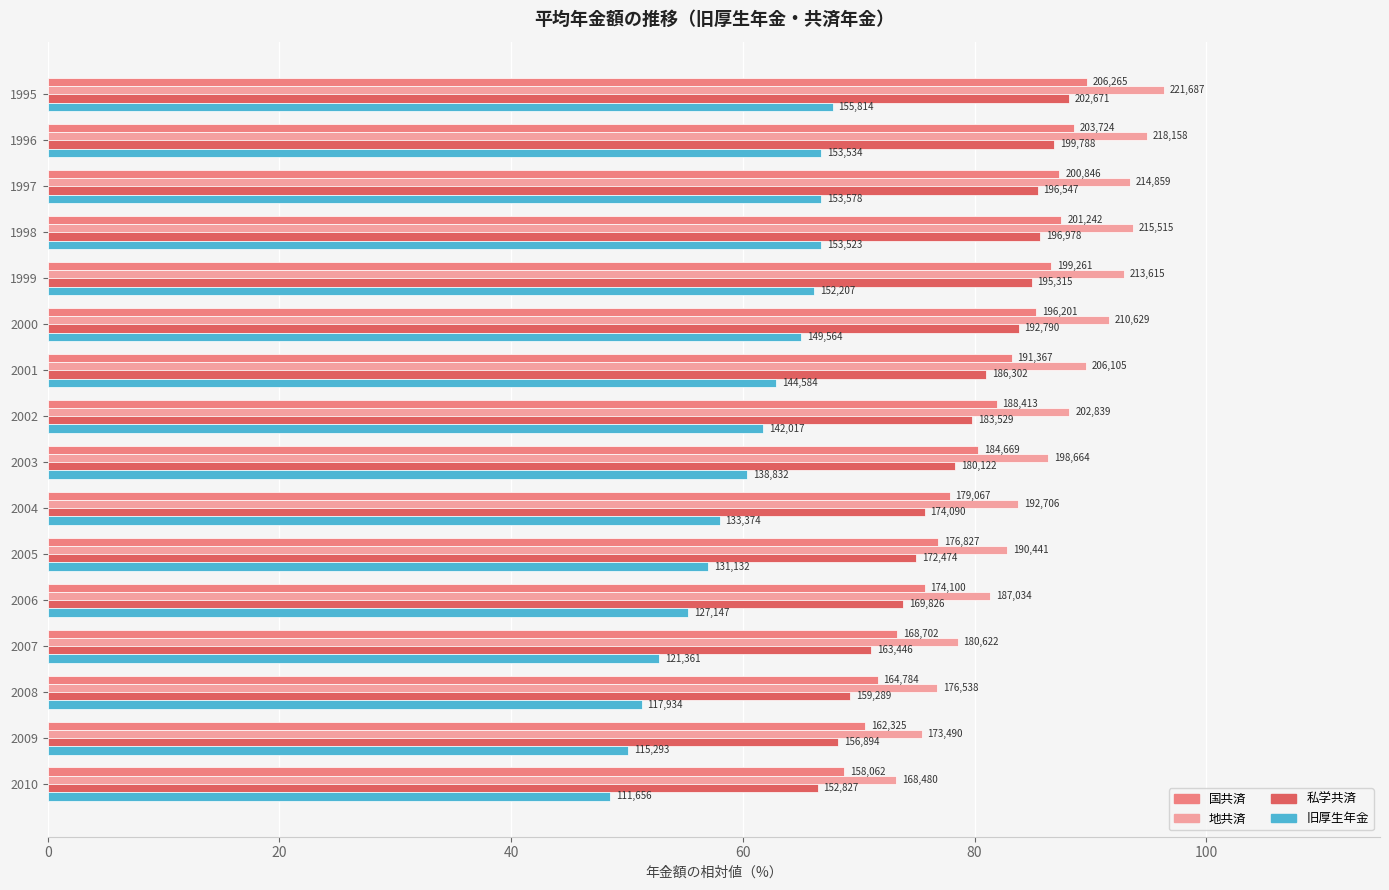

What are all the series names shown in the legend?

国共済, 地共済, 私学共済, 旧厚生年金